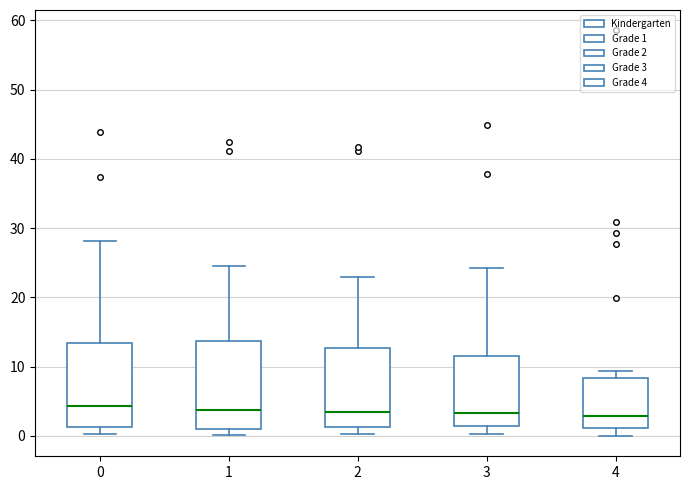

Where is the upper edge of the box at x = 4 on the y-axis? The values are not printed on the chart, so give them approximately, as read against the axis.

8